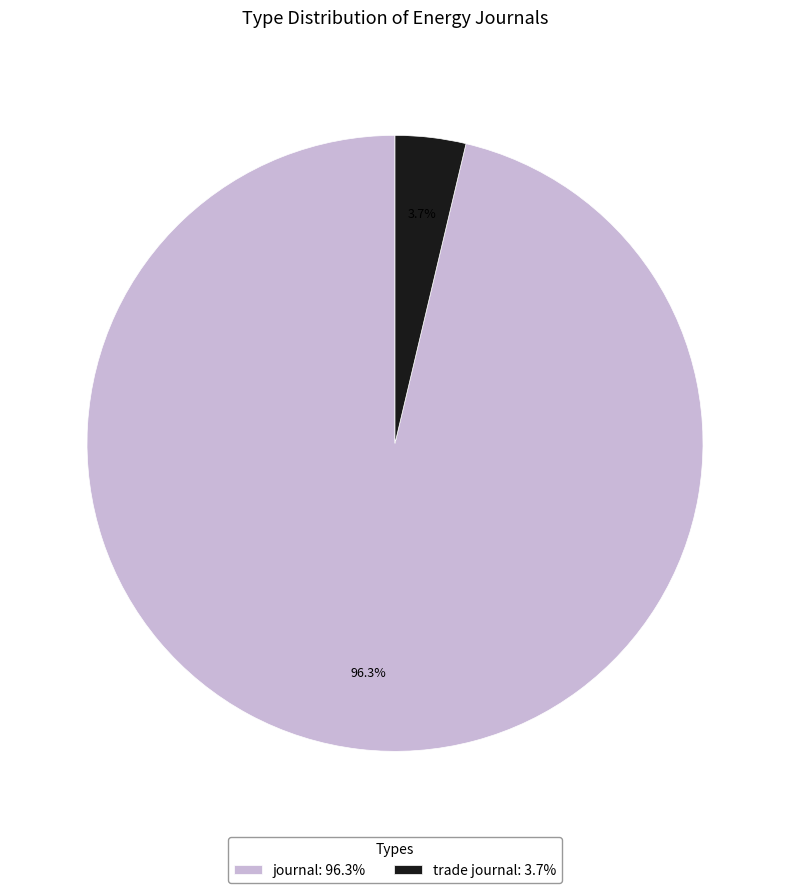

What percentage is the journal slice, to the nearest percent?

96%